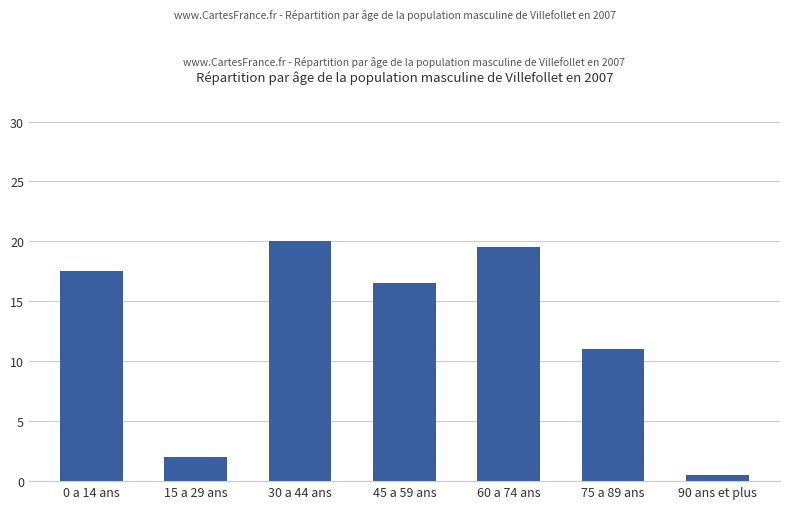

What is the difference between the values at 30 a 44 ans and 60 a 74 ans?

0.5